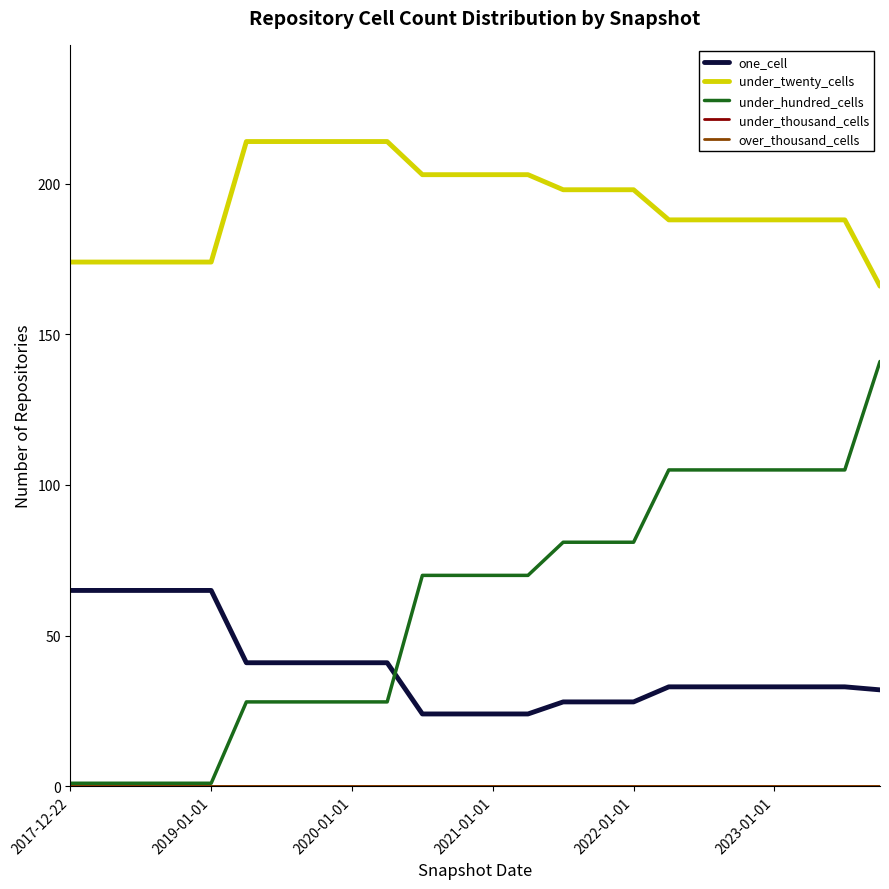

True or false: under_hundred_cells and under_twenty_cells cross at least once.

False